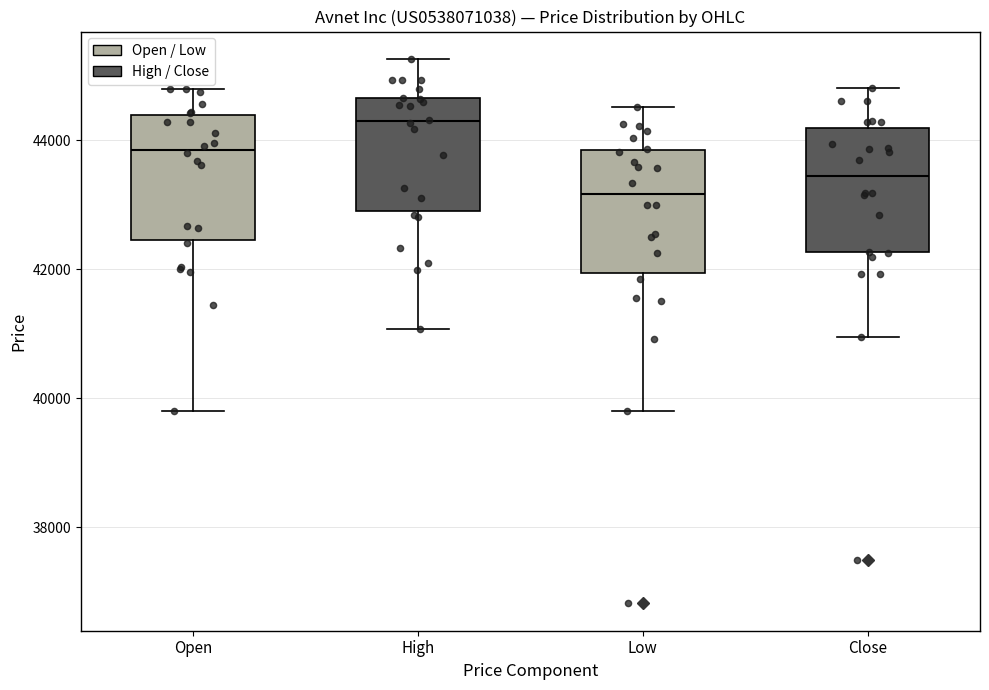

Which box has the highest median line?

High